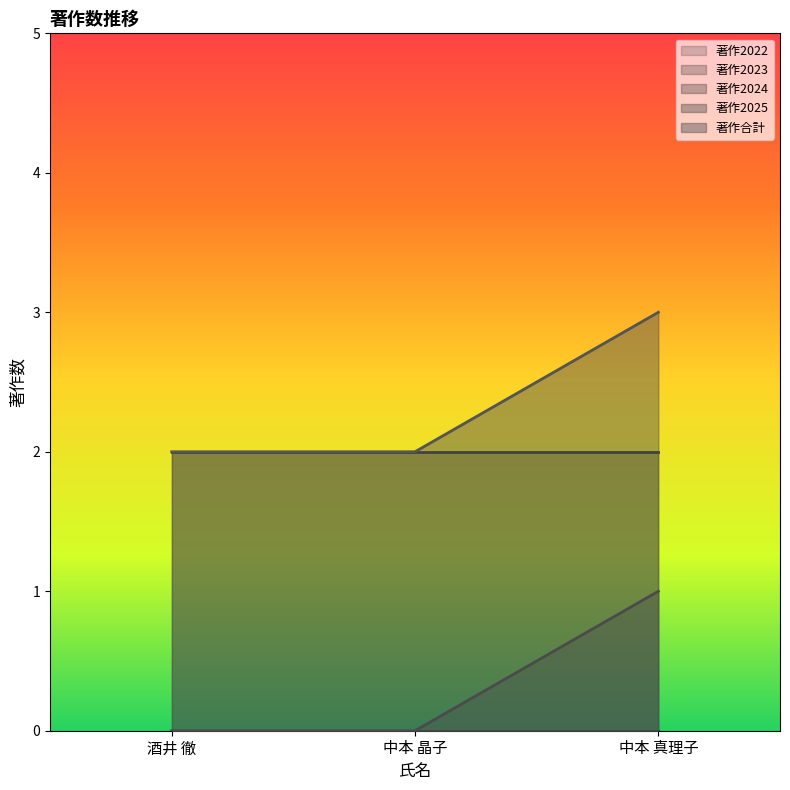

What is the maximum value shown in the chart?

3